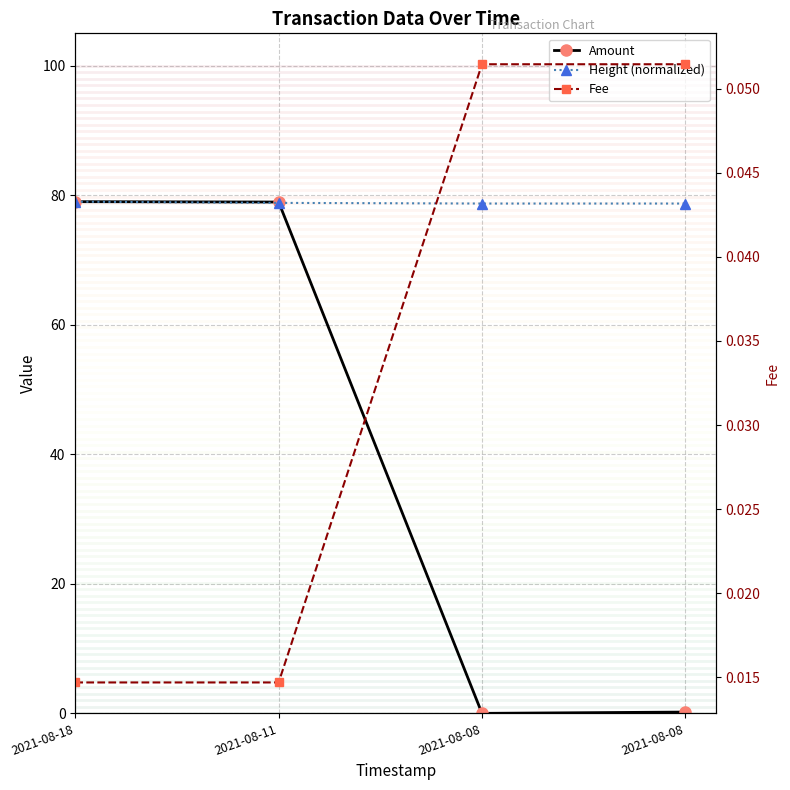

Does the chart display data point markers on the line(s)?

Yes